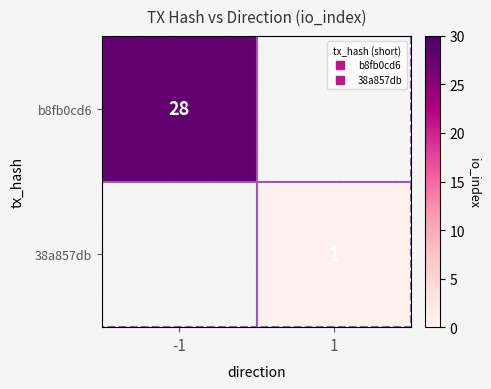

Rank the series by their maximum value, from lowest to highest.

38a857db, b8fb0cd6